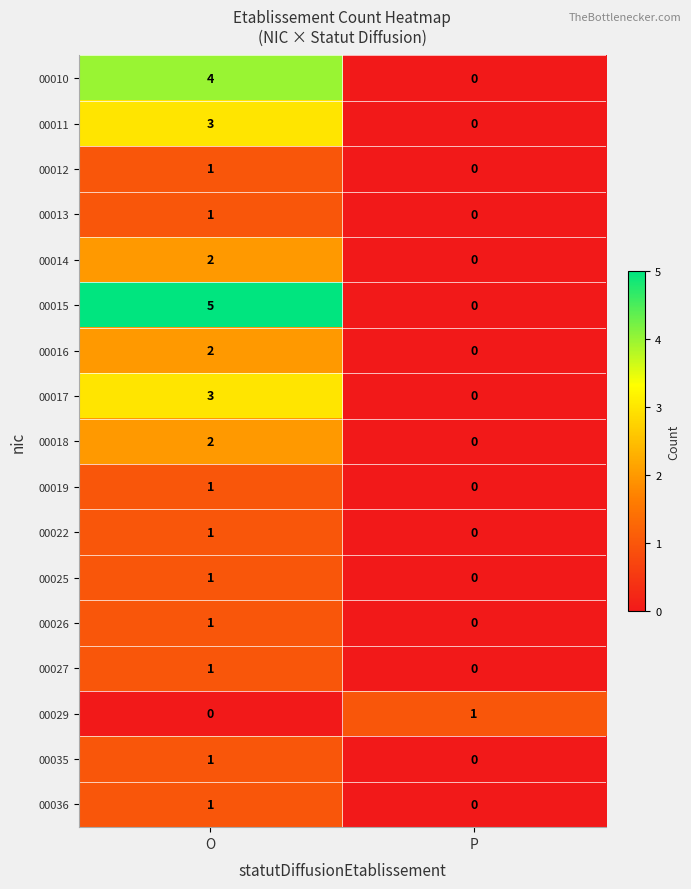

Which series has the largest total across all categories?

00015